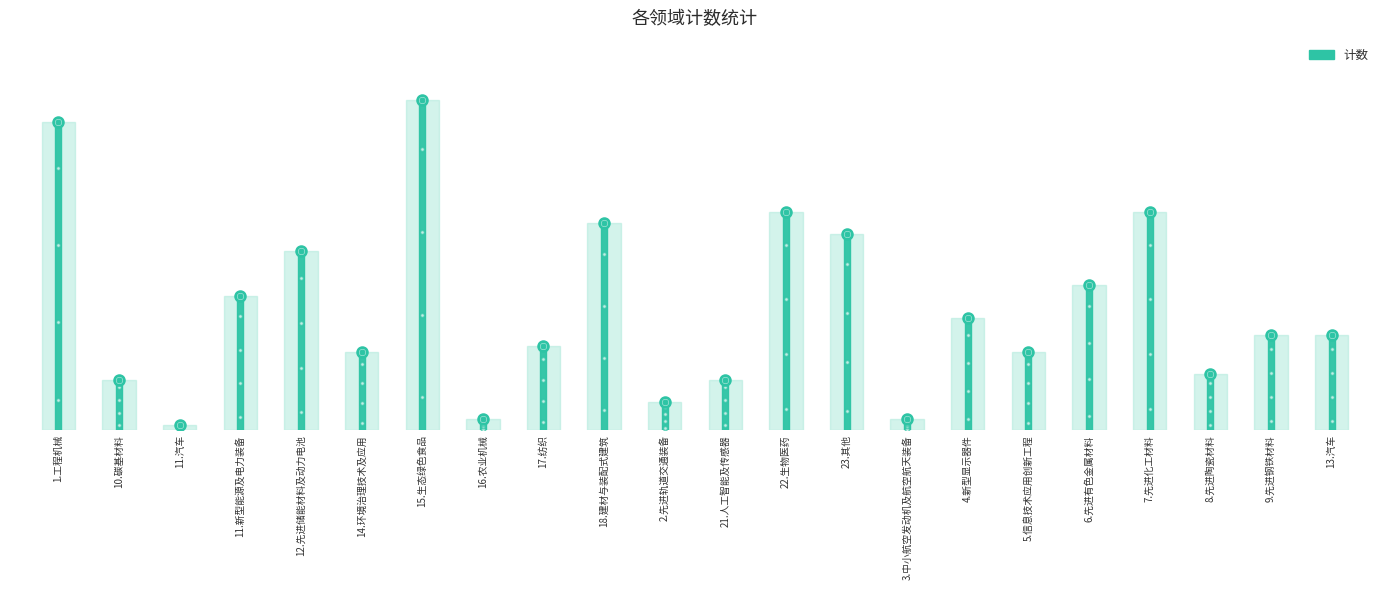

Reading left to right, transcribe all the data shown in this chart.

55	9	1	24	32	14	59	2	15	37	5	9	39	35	2	20	14	26	39	10	17	17